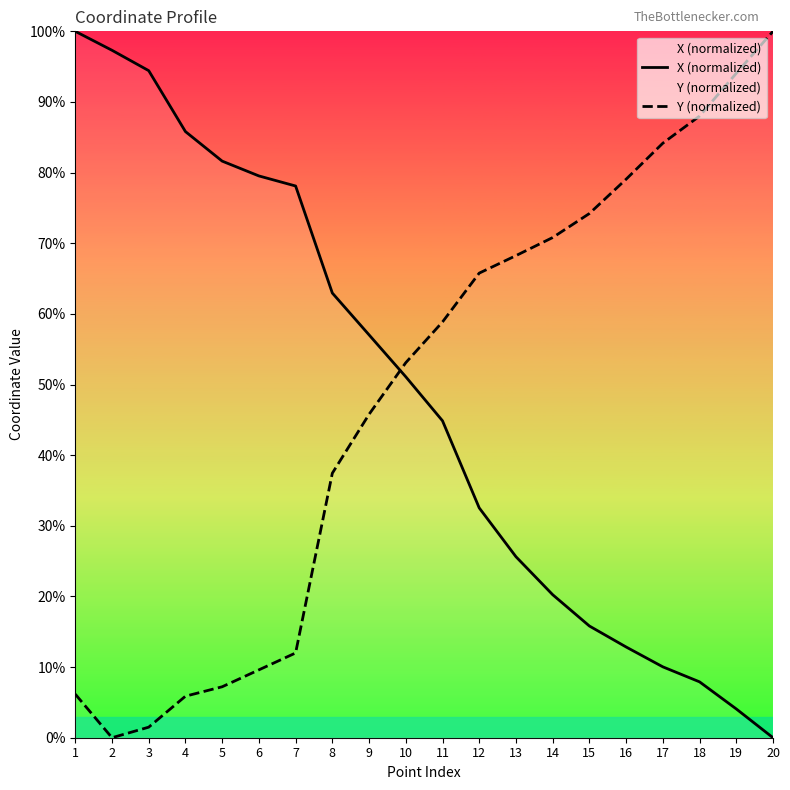

After their last crossing, which series has the higher values: Y (normalized) or X (normalized)?

Y (normalized)